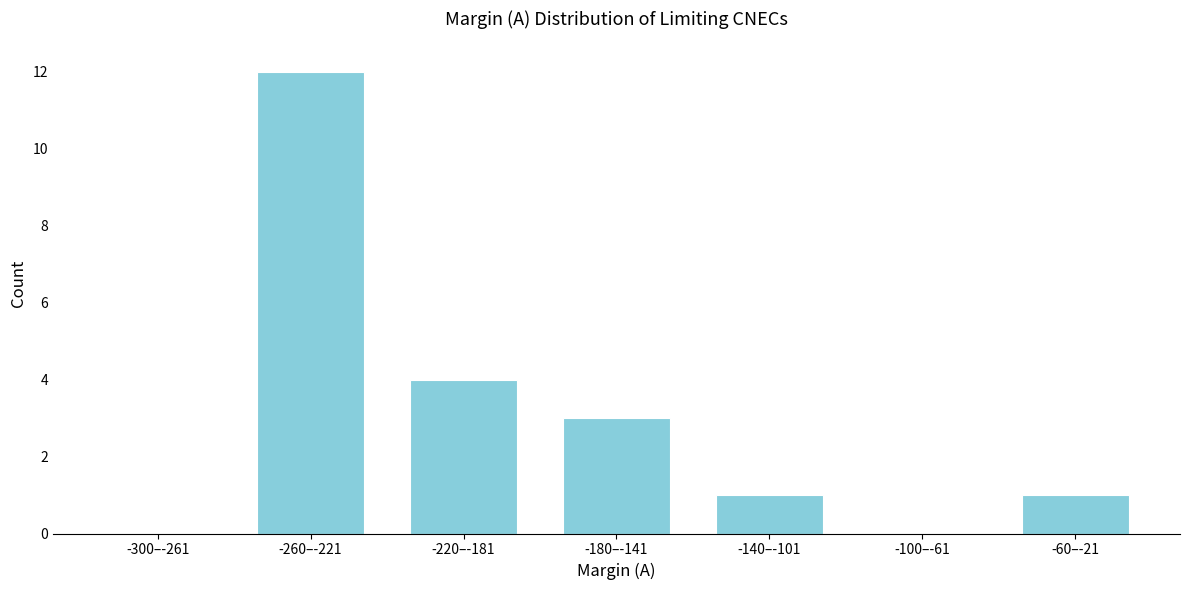

Reading left to right, transcribe all the data shown in this chart.

-300–-261=0	-260–-221=12	-220–-181=4	-180–-141=3	-140–-101=1	-100–-61=0	-60–-21=1